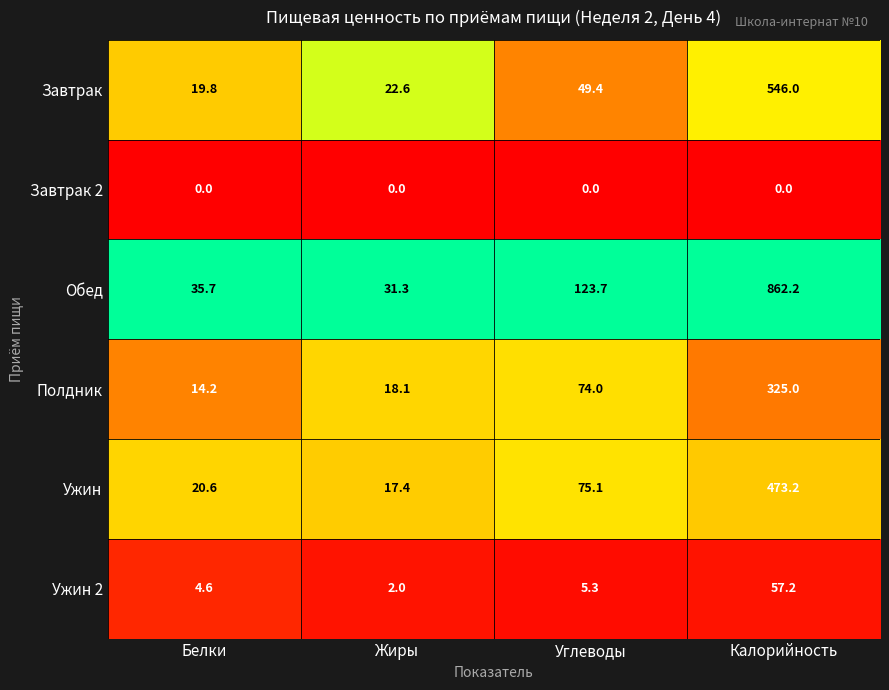

What is the sum of all Ужин 2 values?

69.1